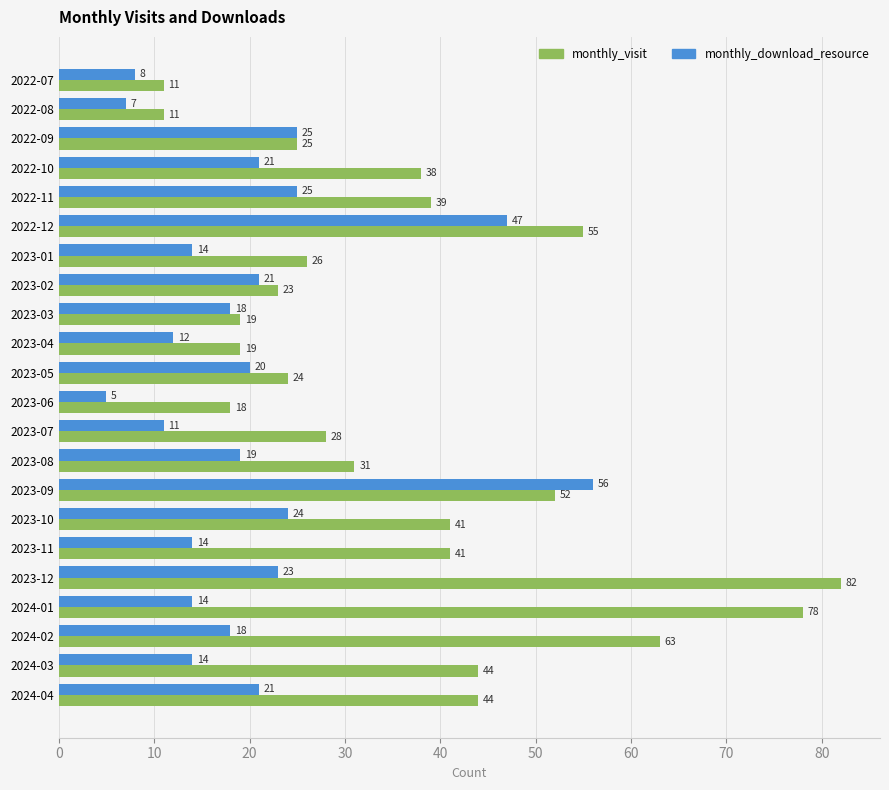

What are all the series names shown in the legend?

monthly_visit, monthly_download_resource